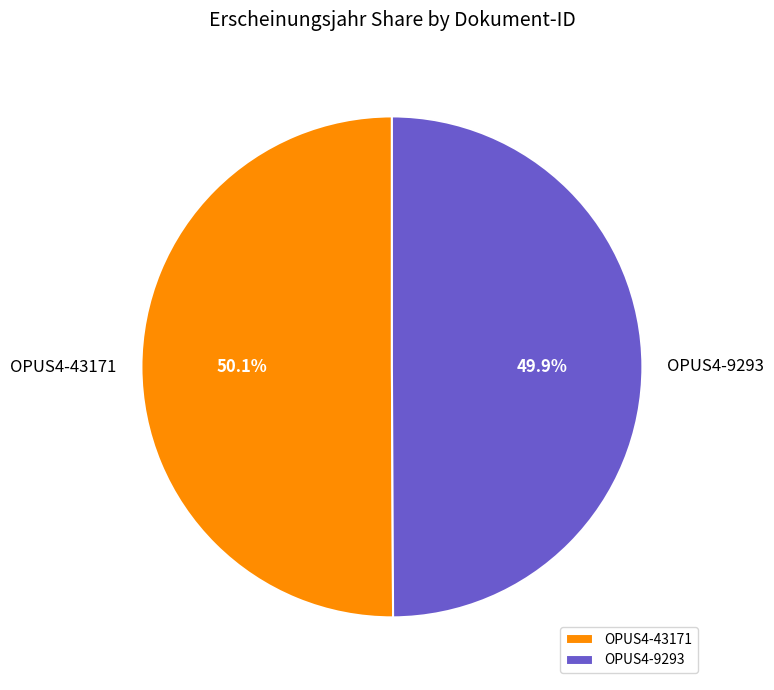

What is the ratio of the value at OPUS4-9293 to the value at OPUS4-43171?

1.0